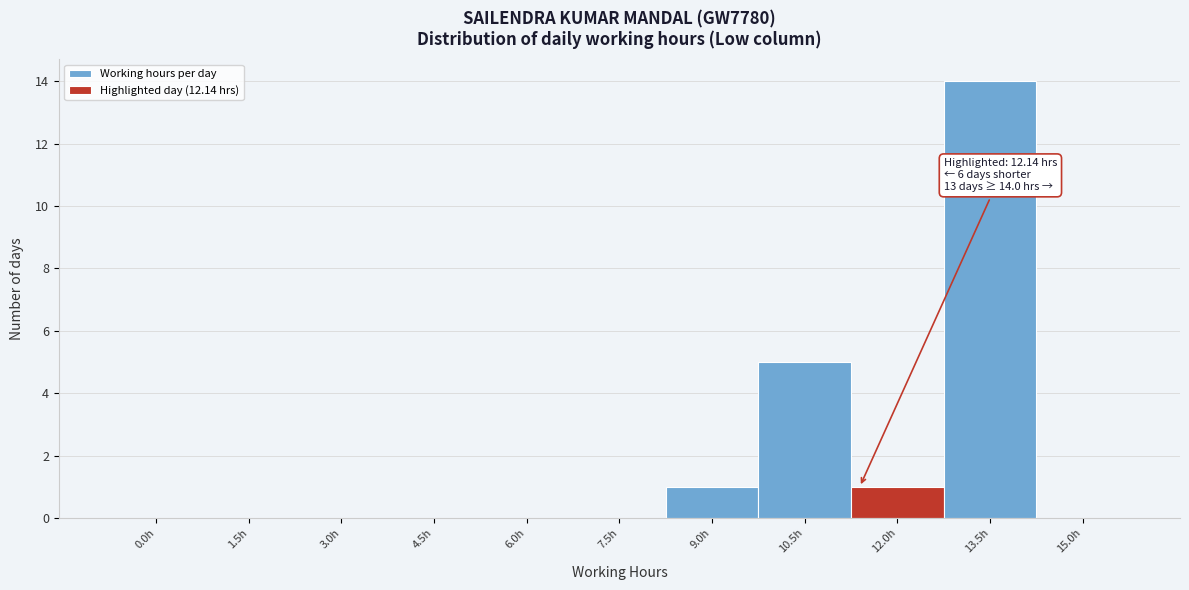

Reading left to right, transcribe all the data shown in this chart.

0.0h=0	1.5h=0	3.0h=0	4.5h=0	6.0h=0	7.5h=0	9.0h=1	10.5h=5	12.0h=1	13.5h=14	15.0h=0